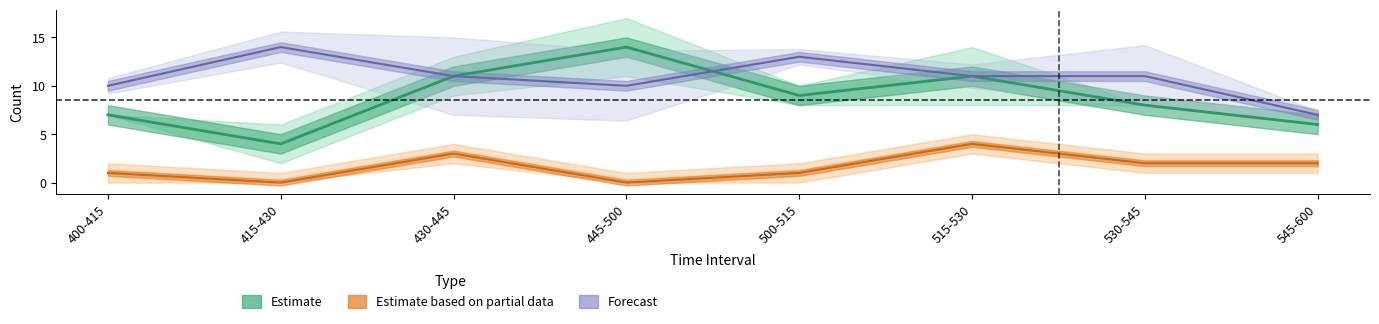

Which category has the highest value across all series?

445-500